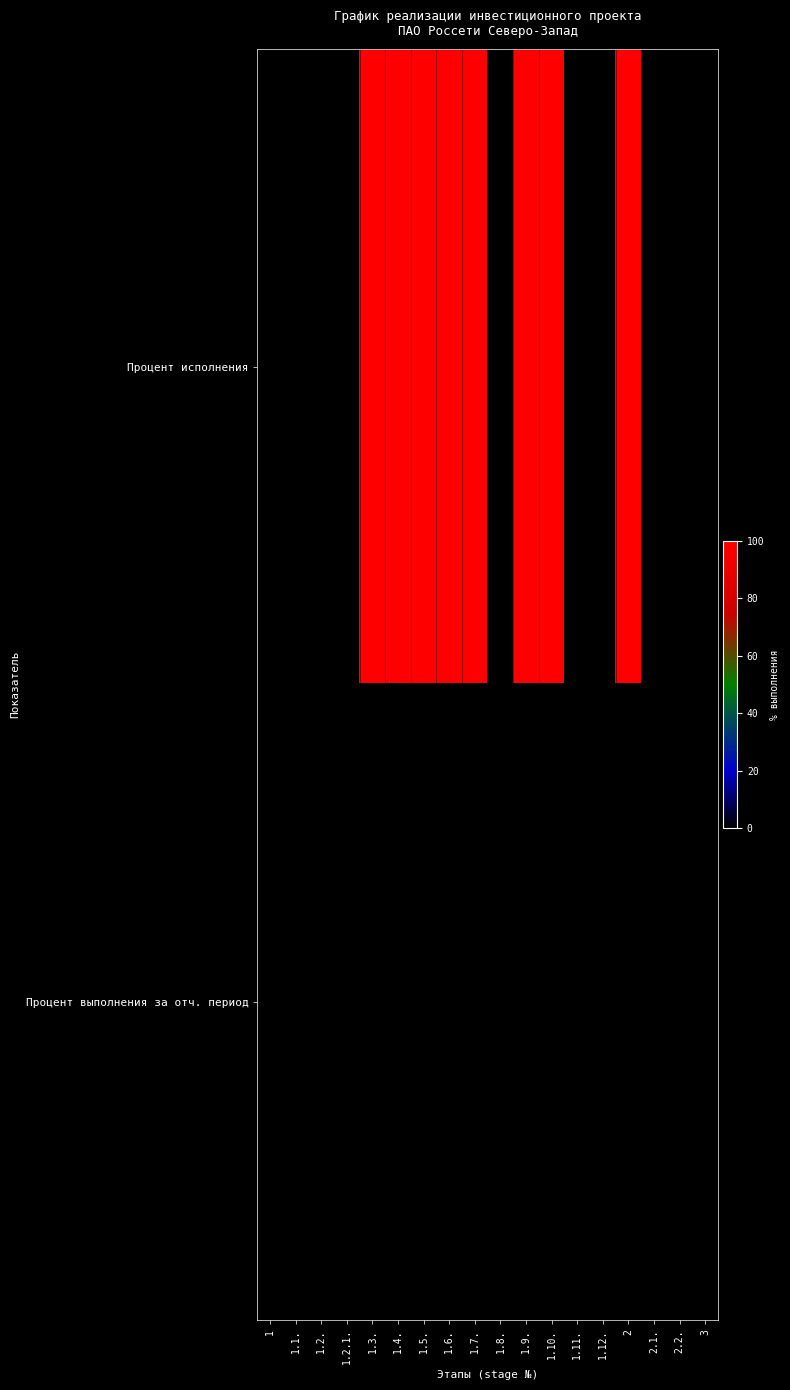

Rank the series by their average value, from highest to lowest.

Процент исполнения, Процент выполнения за отч. период